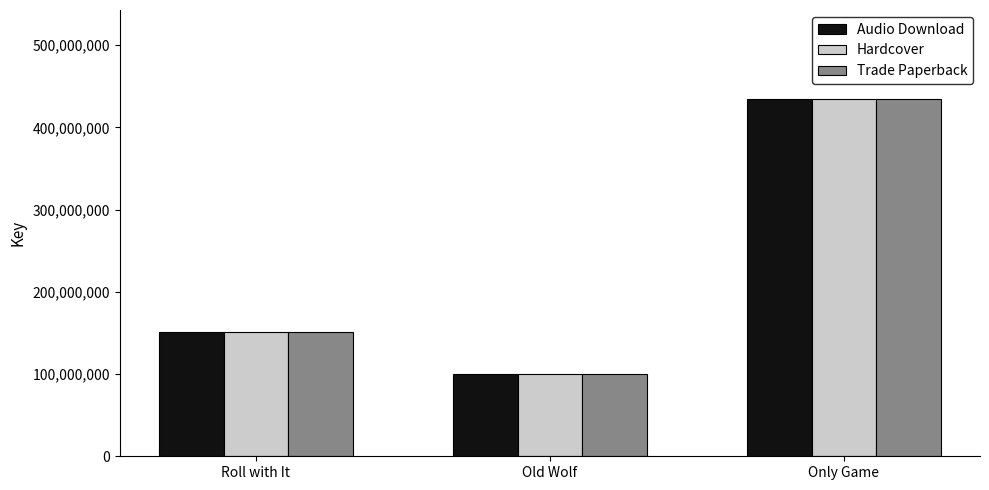

Reading right to left, transcribe all the data shown in this chart.

Audio Download: 434097145	100274747	151470306
Hardcover: 434097145	100274747	151470306
Trade Paperback: 434097145	100274747	151470306